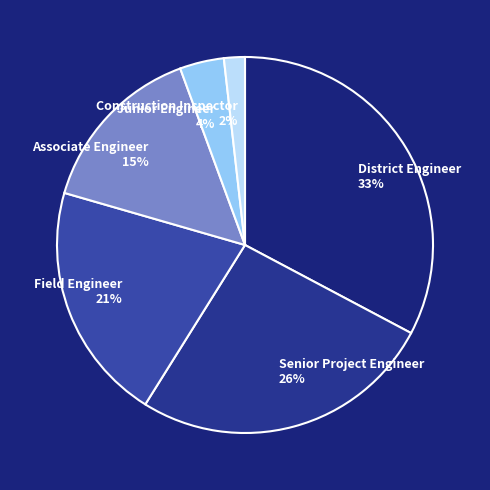

What is the ratio of the value at District Engineer to the value at Senior Project Engineer?

1.3